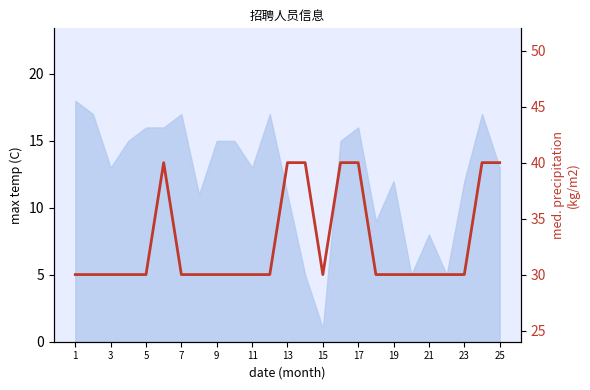

What is the sum of all values?

820